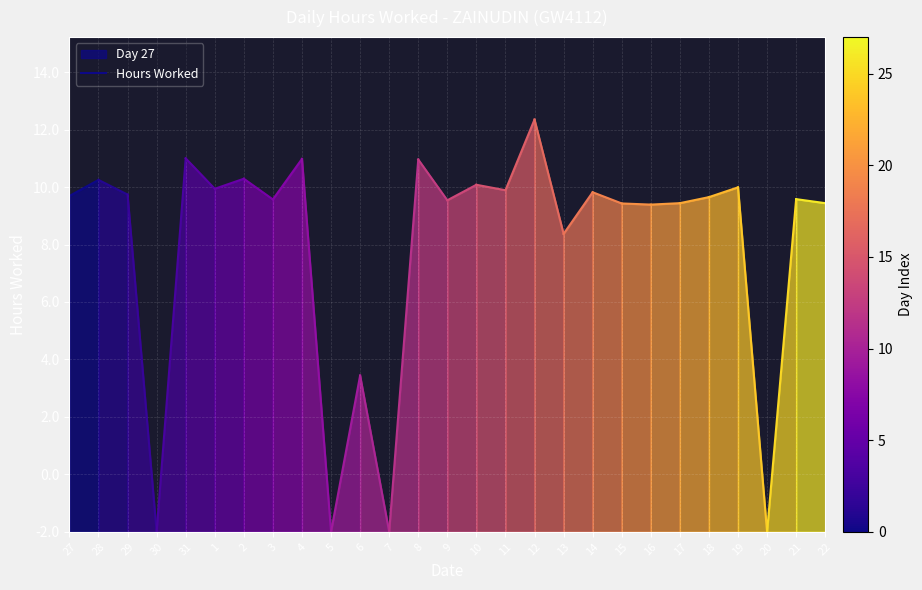

Count the number of values greater than 12.

1